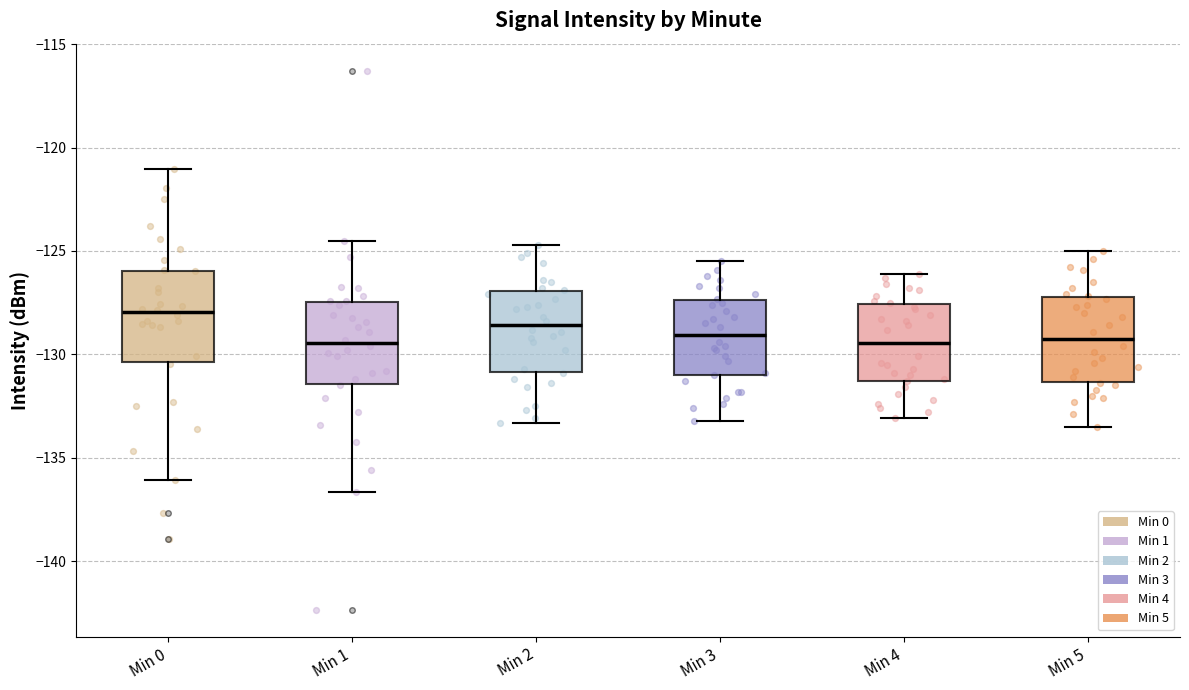

Reading left to right, read every box against the y-axis: the position of its median line, the range the box covers, and the ends of its whiskers. The values are not printed on the chart, so give them approximately, as read against the axis.

Min 0: median -128.0, box -130.5 to -126.0, whiskers -136.0 to -121.0
Min 1: median -129.5, box -131.5 to -127.5, whiskers -136.5 to -124.5
Min 2: median -128.5, box -131.0 to -127.0, whiskers -133.5 to -124.5
Min 3: median -129.0, box -131.0 to -127.5, whiskers -133.0 to -125.5
Min 4: median -129.5, box -131.5 to -127.5, whiskers -133.0 to -126.0
Min 5: median -129.0, box -131.5 to -127.0, whiskers -133.5 to -125.0